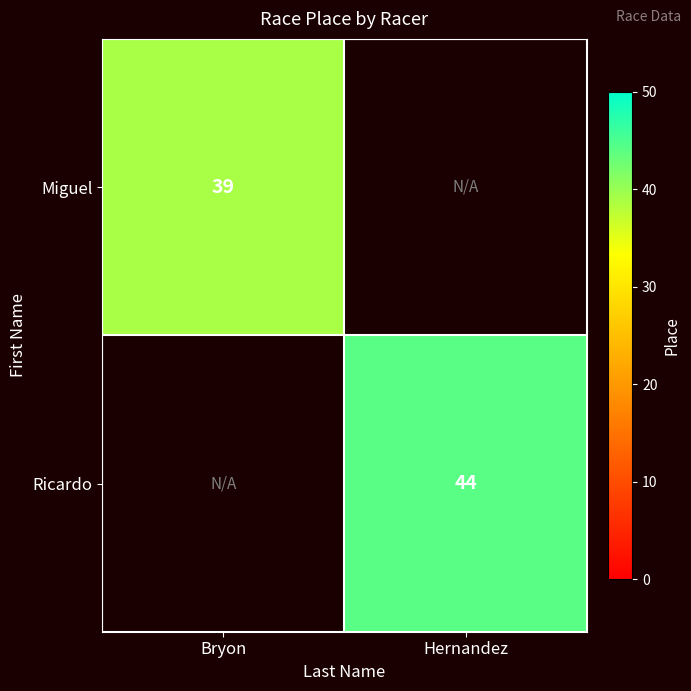

The Ricardo series shows 44 at Hernandez. True or false?

True